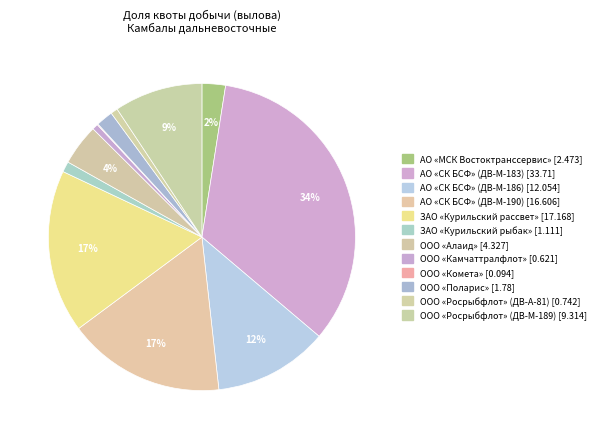

To the nearest percent, what portion does ООО «Поларис» represent?

2%